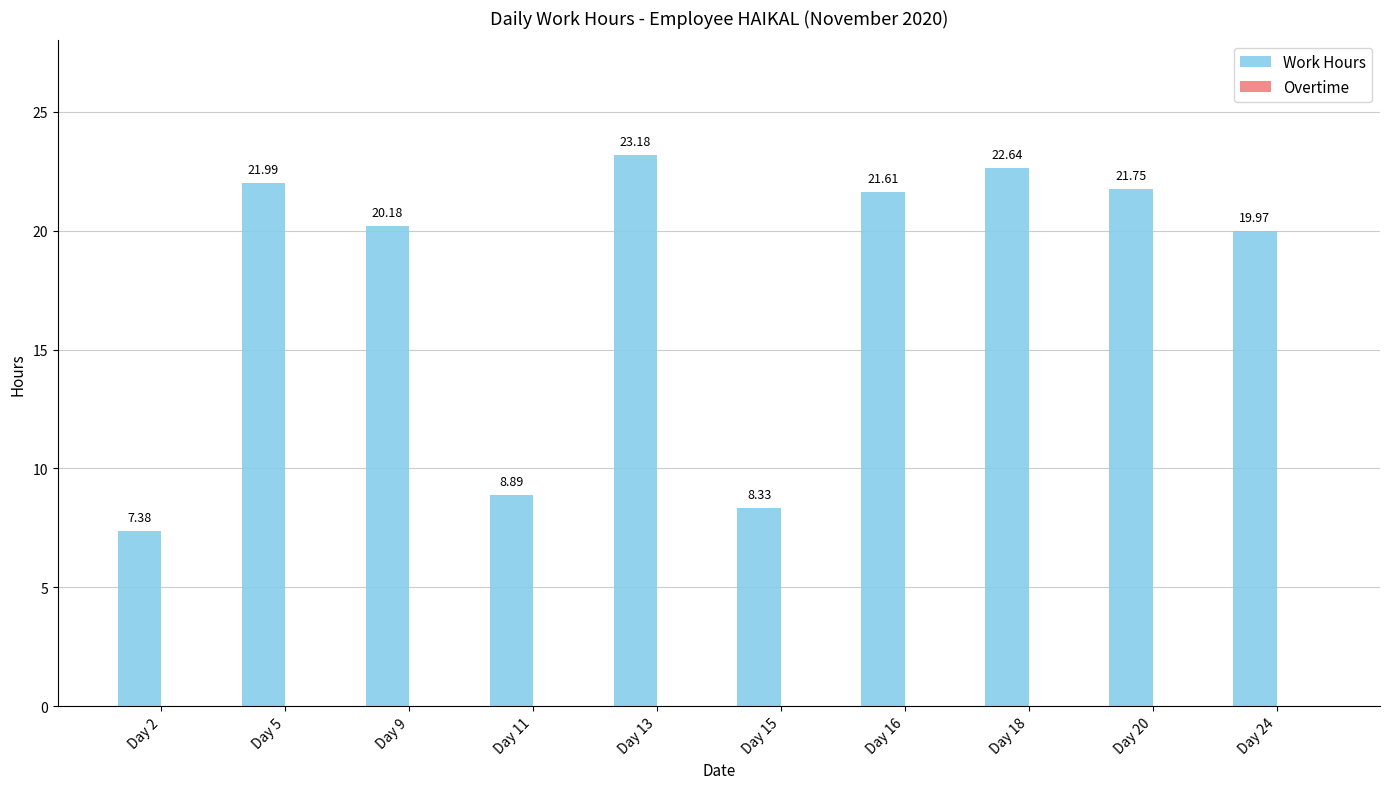

List the labels in order of value, largest first.

Day 13, Day 18, Day 5, Day 20, Day 16, Day 9, Day 24, Day 11, Day 15, Day 2